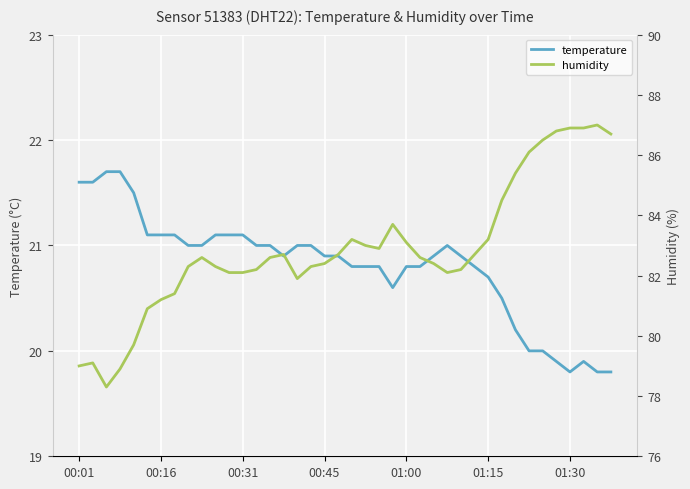

What is the minimum value for temperature?

19.8